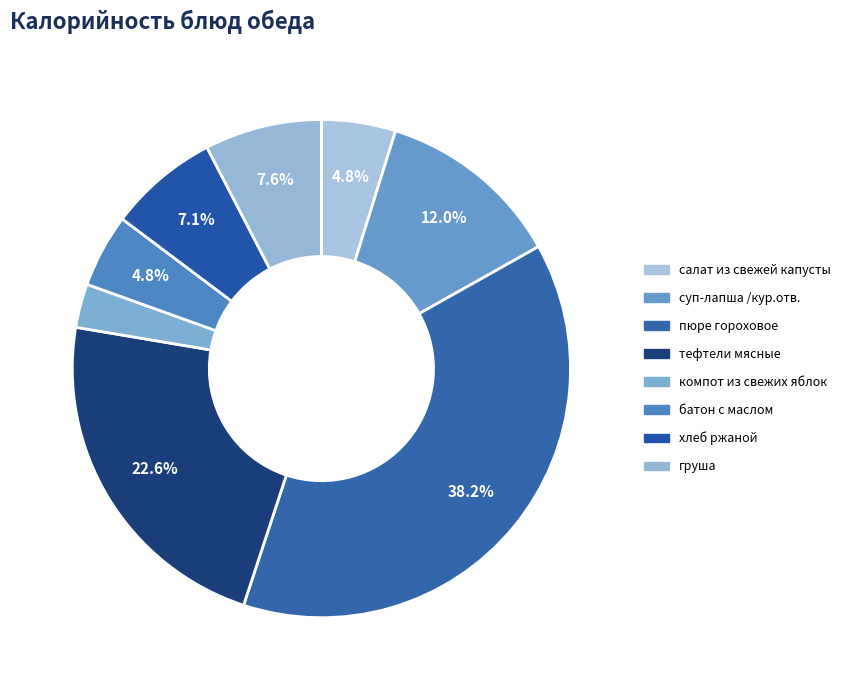

Is it true that компот из свежих яблок is 13% of the pie?

False